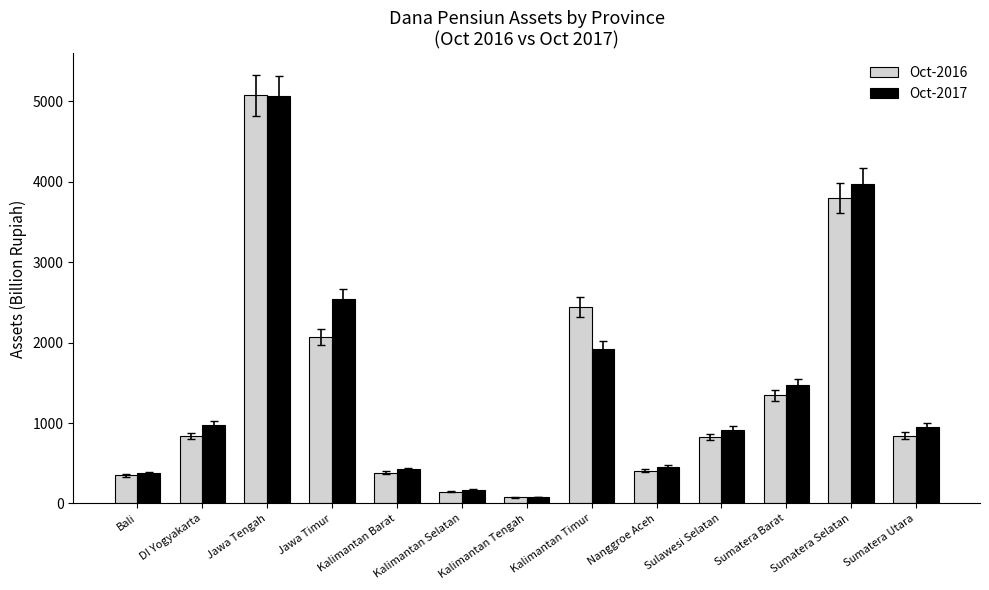

Is the value of Oct-2017 at Sumatera Barat greater than the value of Oct-2016 at Sumatera Utara?

Yes